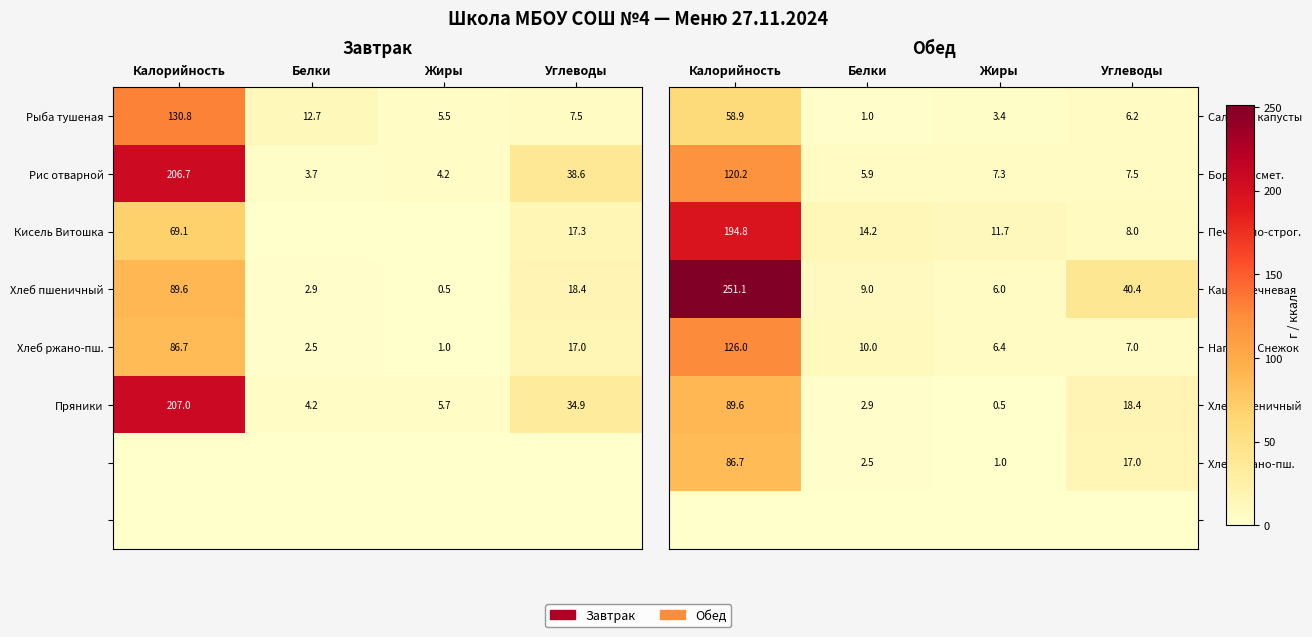

What is the sum of all Борщ со смет. values?

140.9